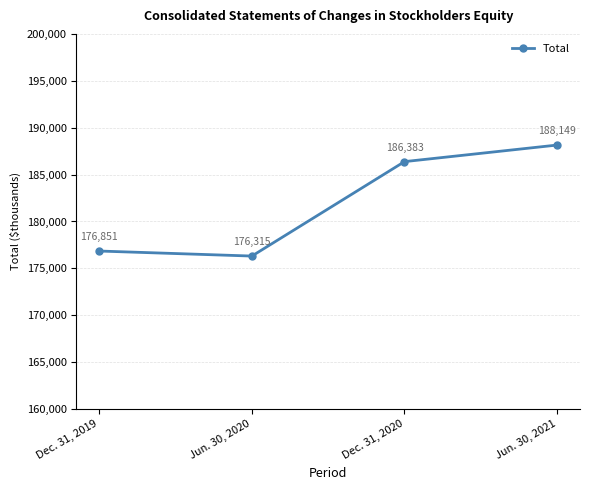

Reading left to right, what are all the values shown in this chart?

Dec. 31, 2019=176851	Jun. 30, 2020=176315	Dec. 31, 2020=186383	Jun. 30, 2021=188149